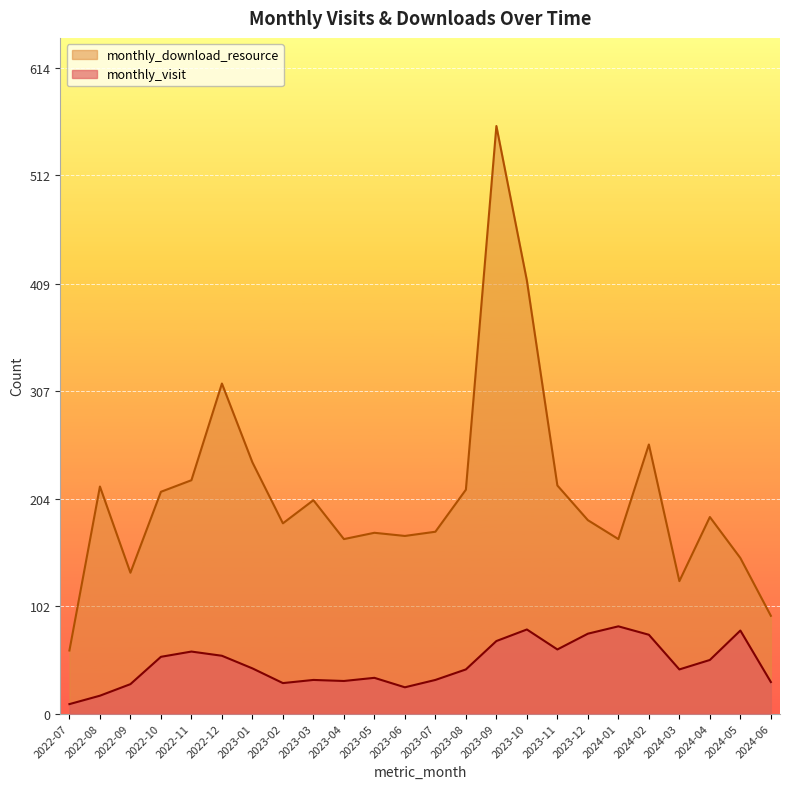

What is the sum of all monthly_download_resource values?

5021